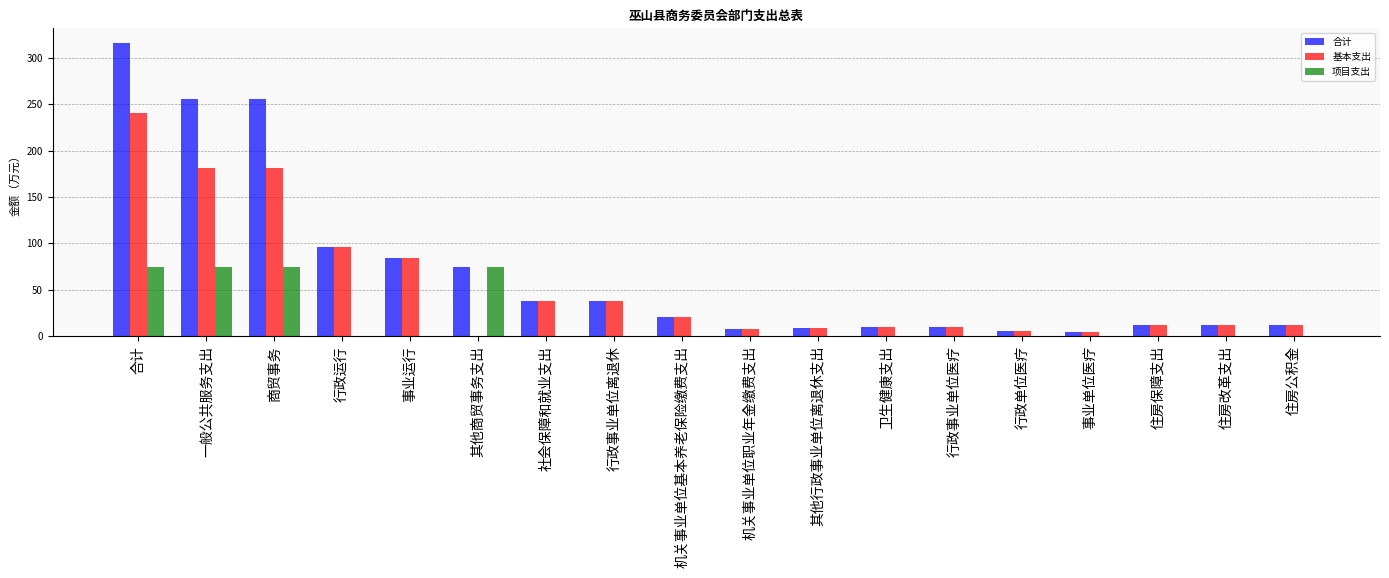

At which category is the sum across all series the highest?

合计